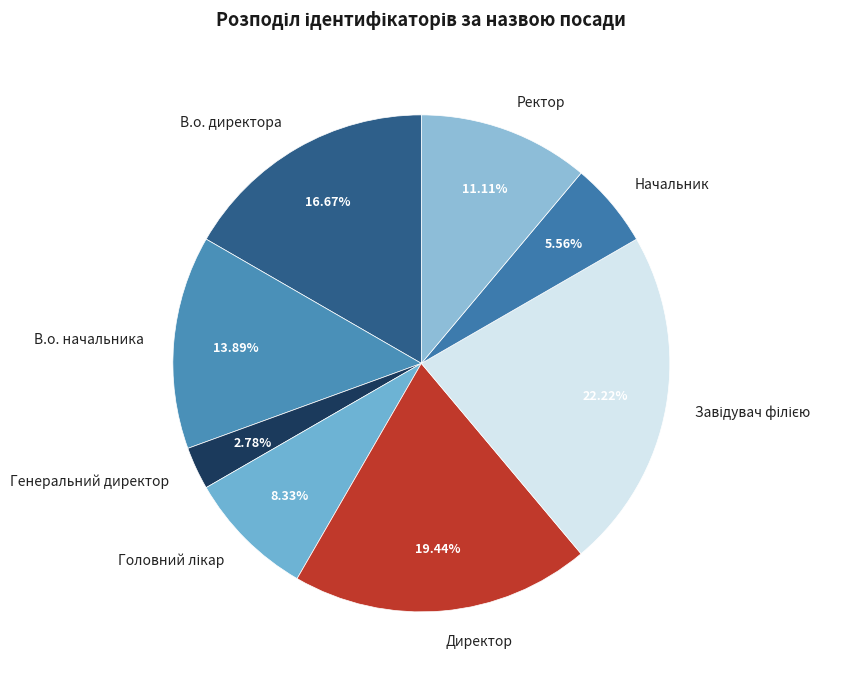

How many segments does this pie chart have?

8